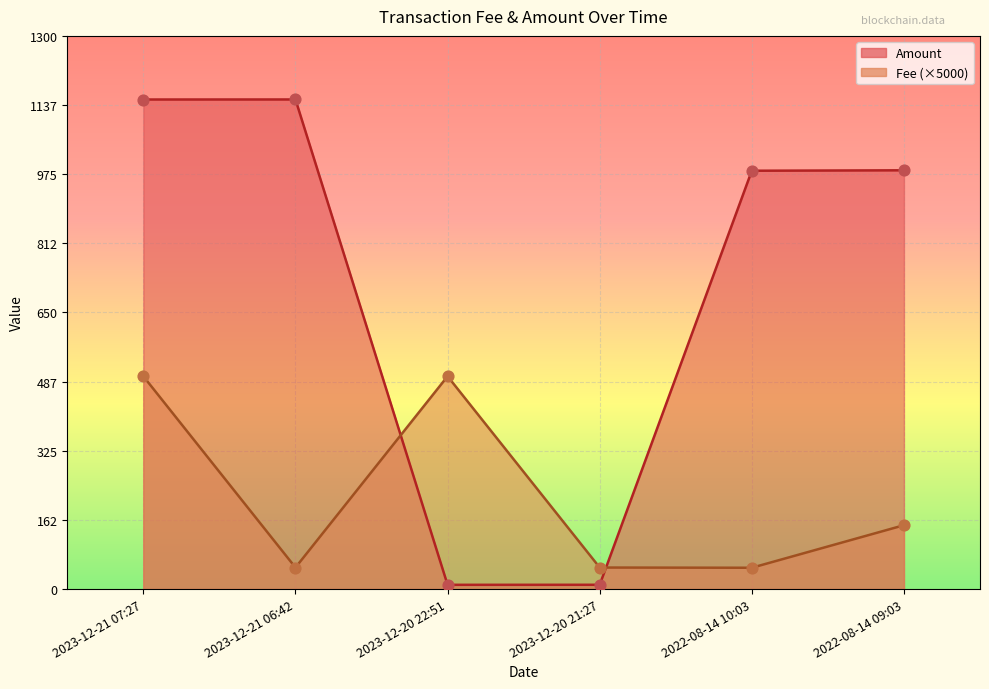

What is the total value across all series at 2023-12-20 22:51?

509.9